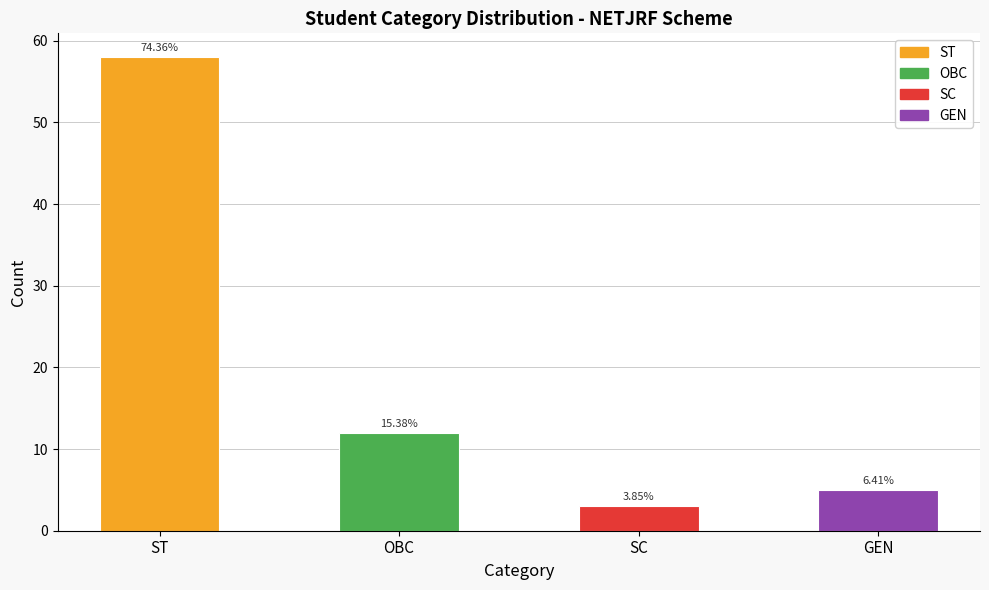

Approximately how many times larger is the value at GEN compared to OBC?

0.4